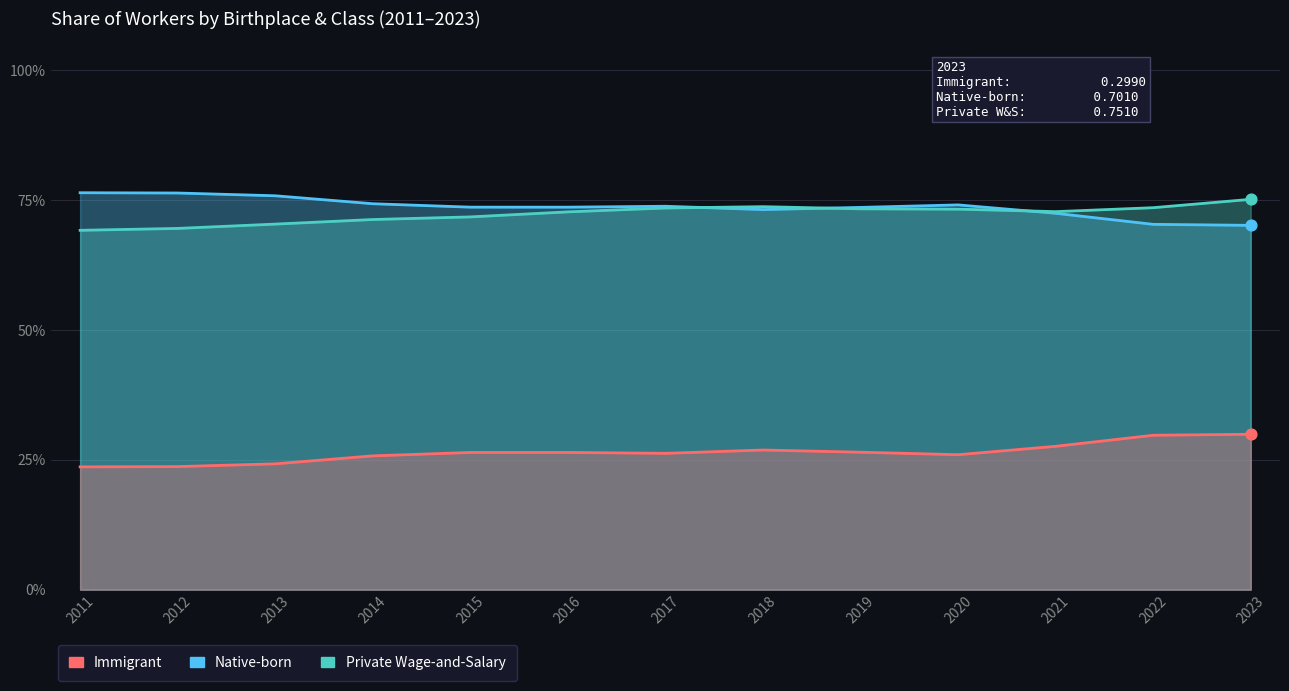

Is the value of Private Wage-and-Salary at 2016 greater than the value of Native-born at 2020?

Yes